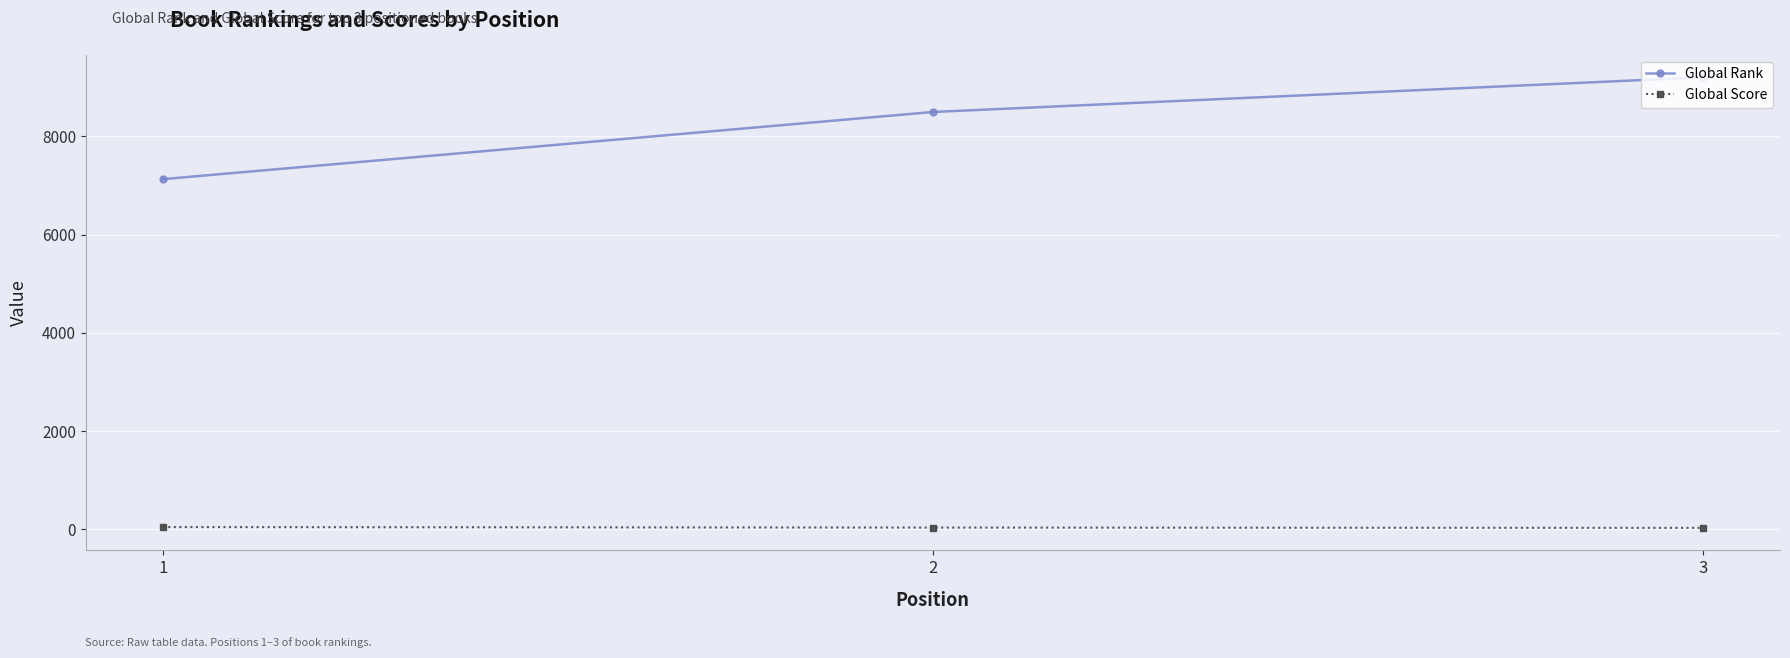

What are all the series names shown in the legend?

Global Rank, Global Score